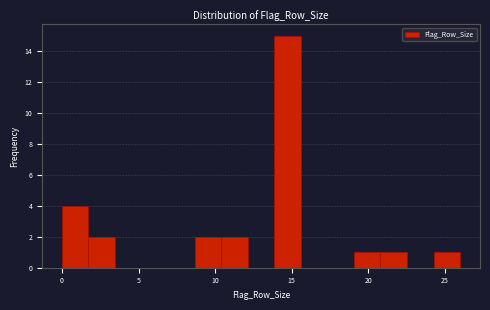

Read against the x-axis, roughly where is the centre of the tallest bar?

14.5